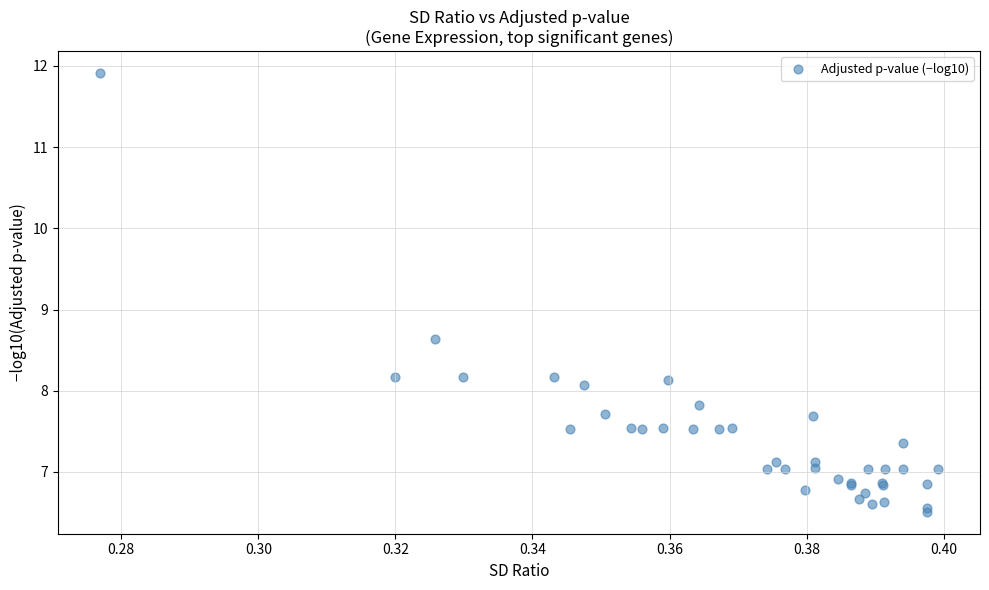

What Y value in the scatter plot is closest to 9?

8.6